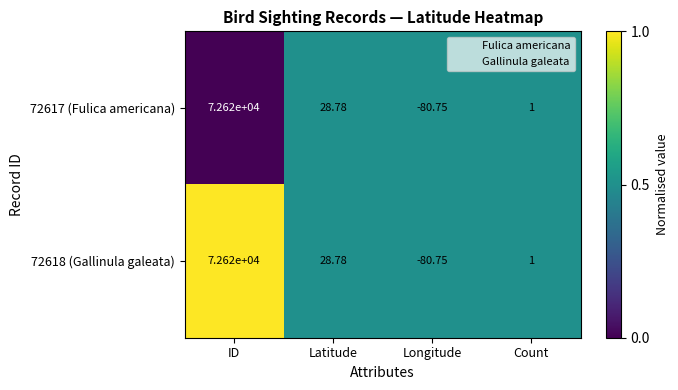

List the labels in order of 72617 (Fulica americana) value, largest first.

ID, Latitude, Count, Longitude